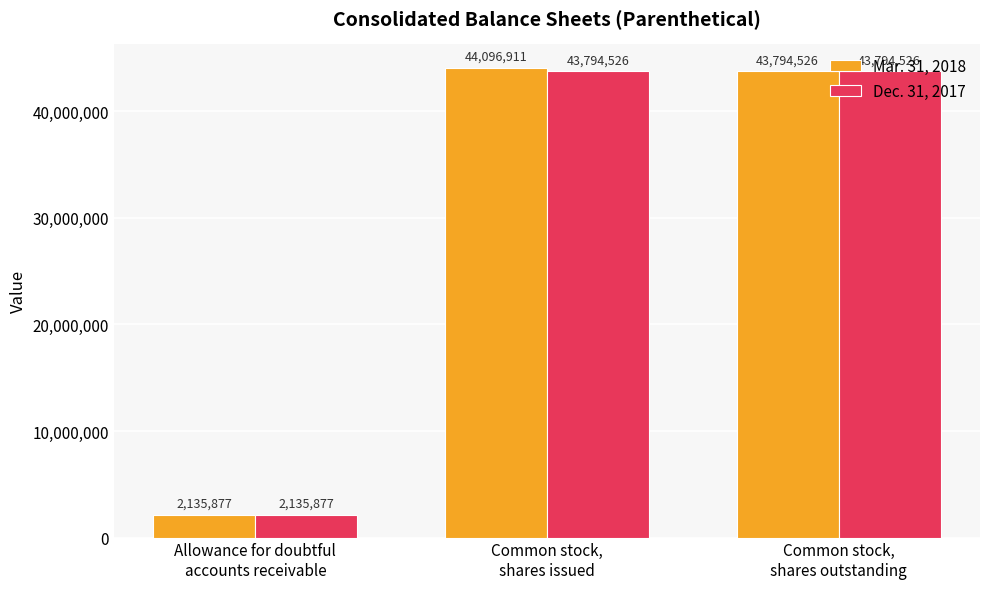

Count the Dec. 31, 2017 values in the range 2135877 to 43794526.

3